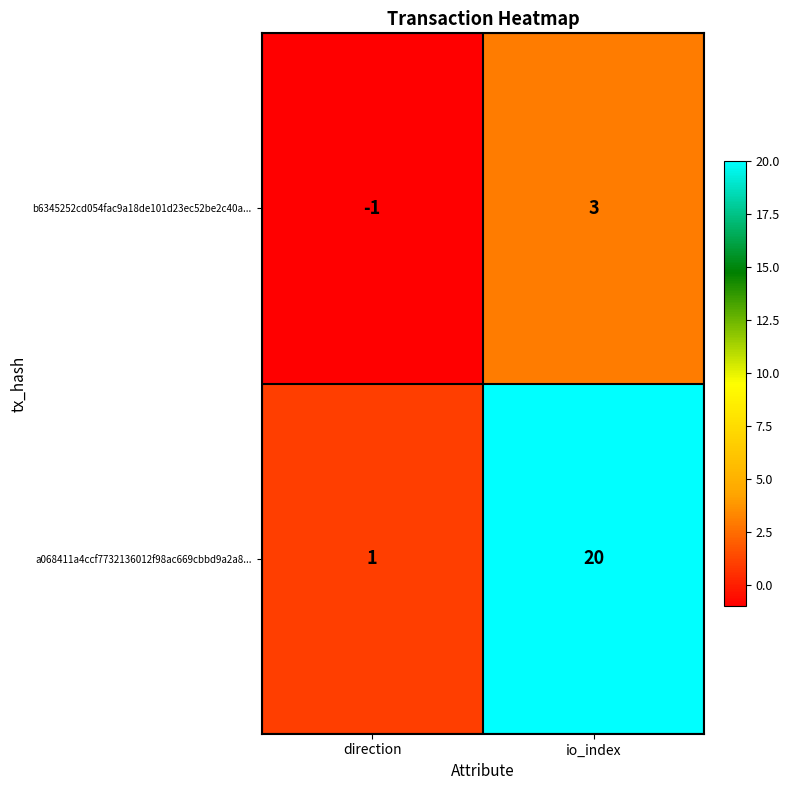

What is the difference between the highest and lowest values at io_index?

17